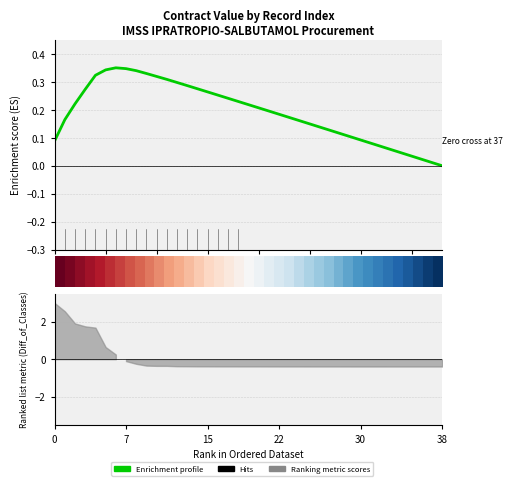

True or false: row_0 has a value of -0.5 at 0.

False